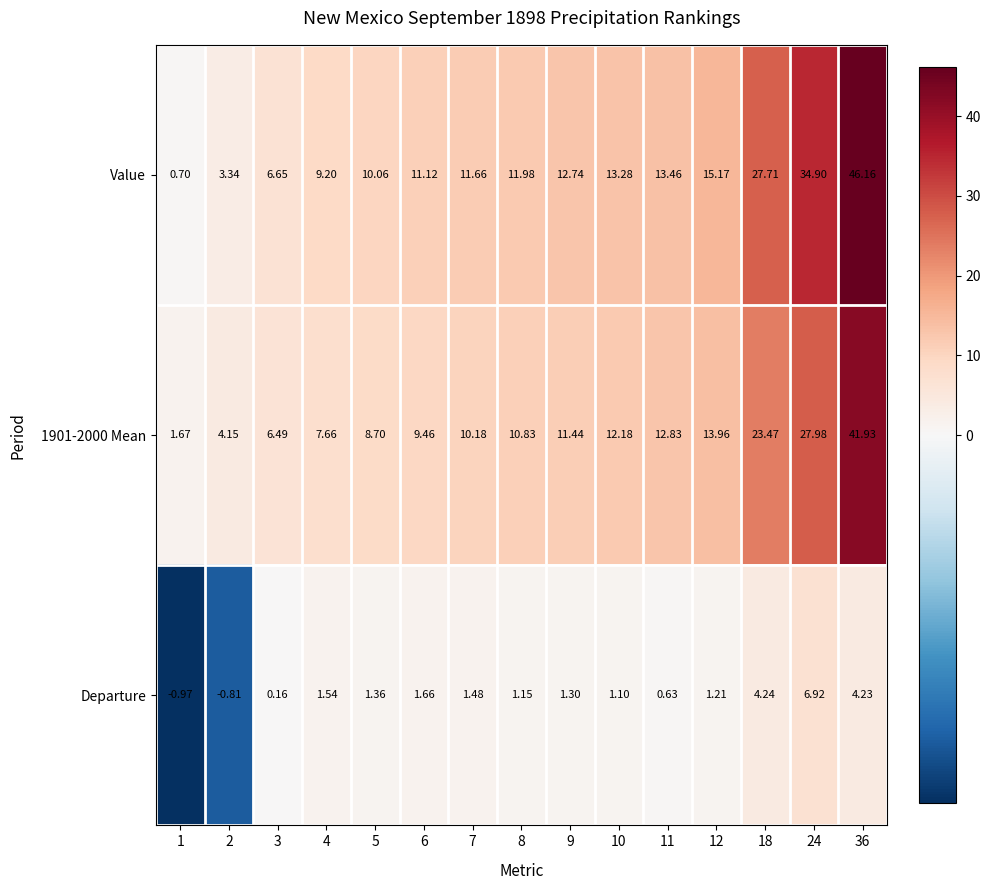

Which series changed the most between 10 and 12?

Value